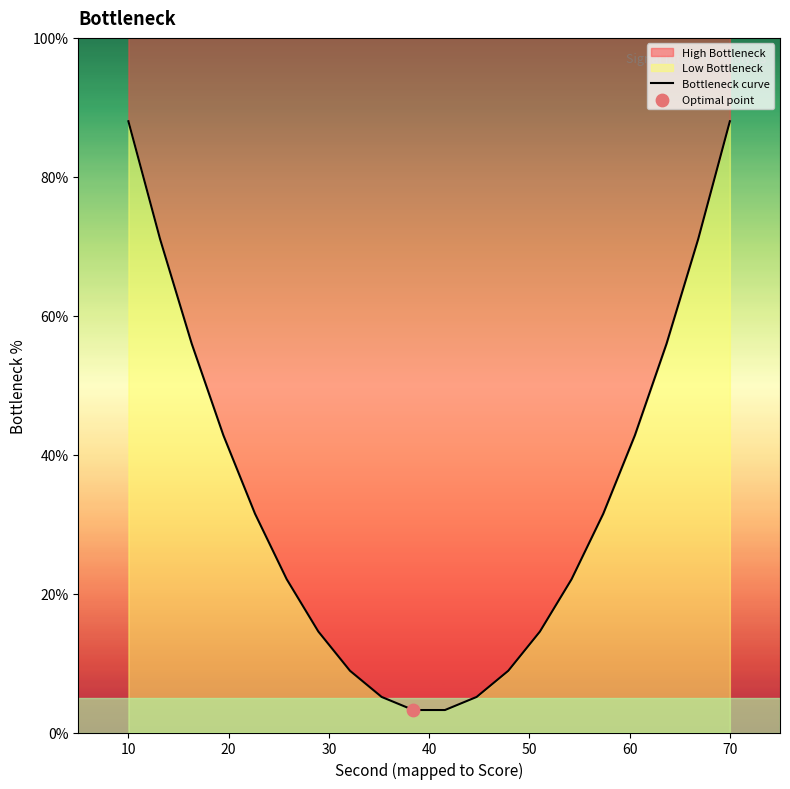

Approximately how many times larger is the value at 50 compared to 10?

6.8